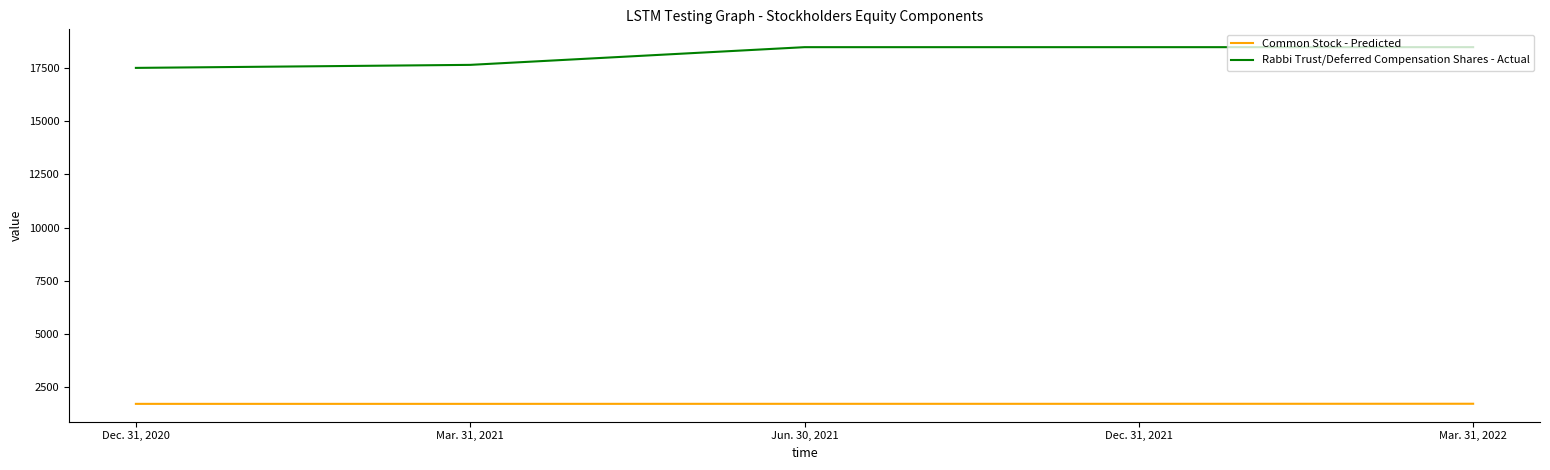

True or false: Rabbi Trust/Deferred Compensation Shares - Actual and Common Stock - Predicted intersect in this chart.

False